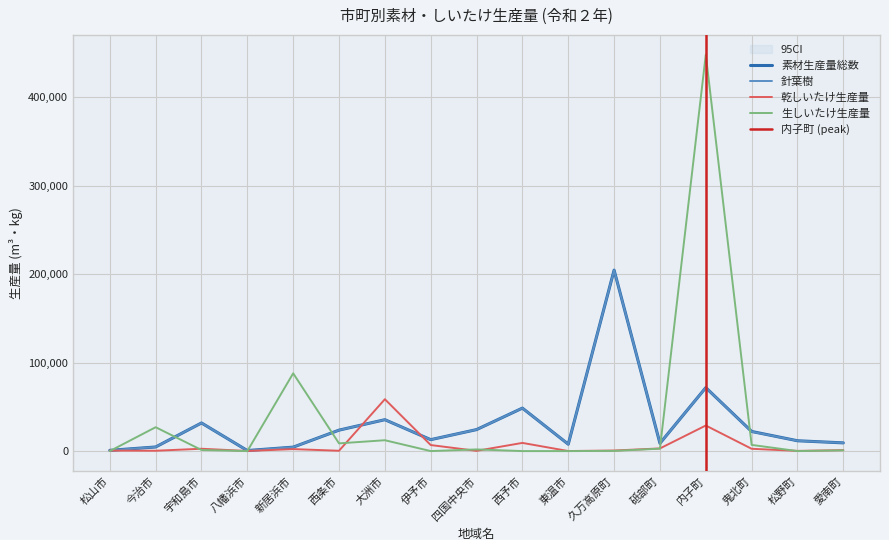

Is the value of 生しいたけ生産量 at 東温市 greater than the value of 乾しいたけ生産量 at 鬼北町?

No